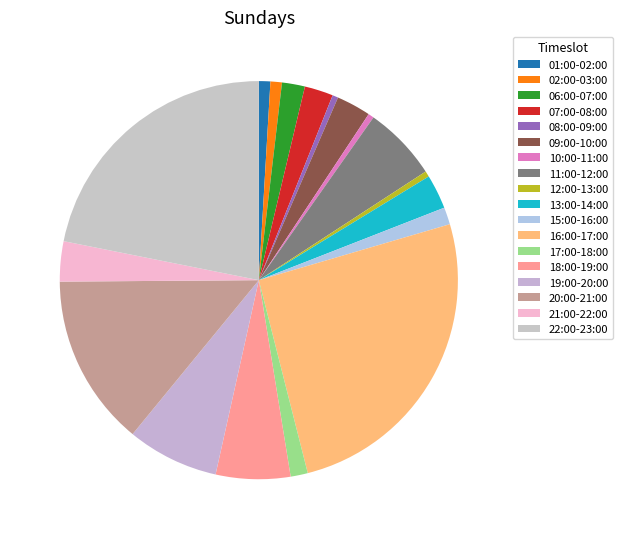

To the nearest percent, what is the difference between the largest and smallest slice percentages?

25%